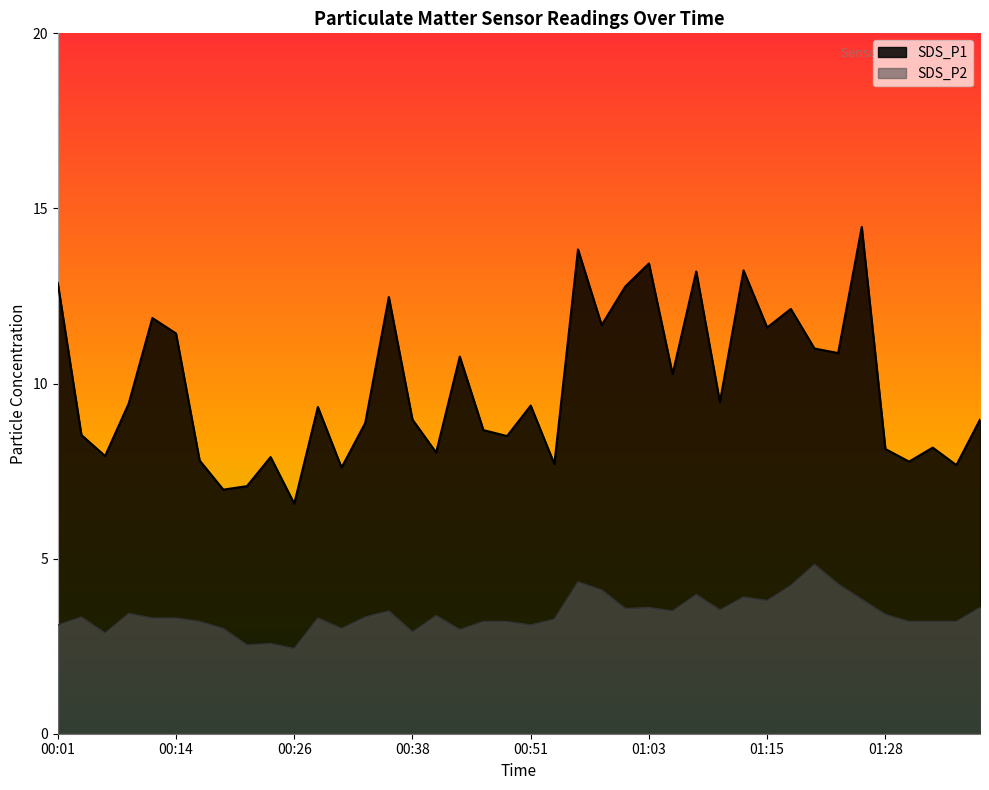

At how many categories does at least one series exceed 13?

5